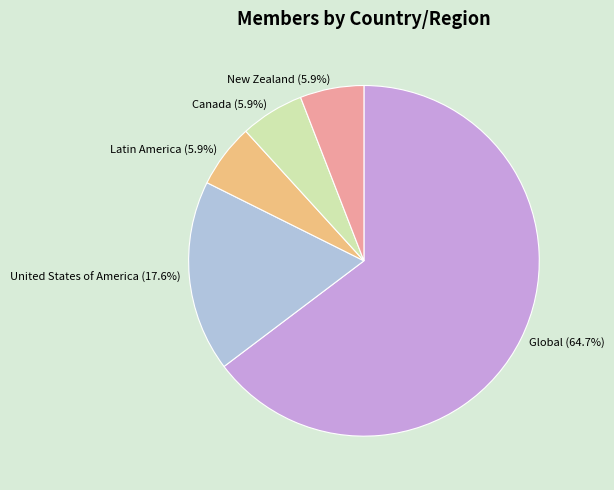

How many slices are in this pie chart?

5